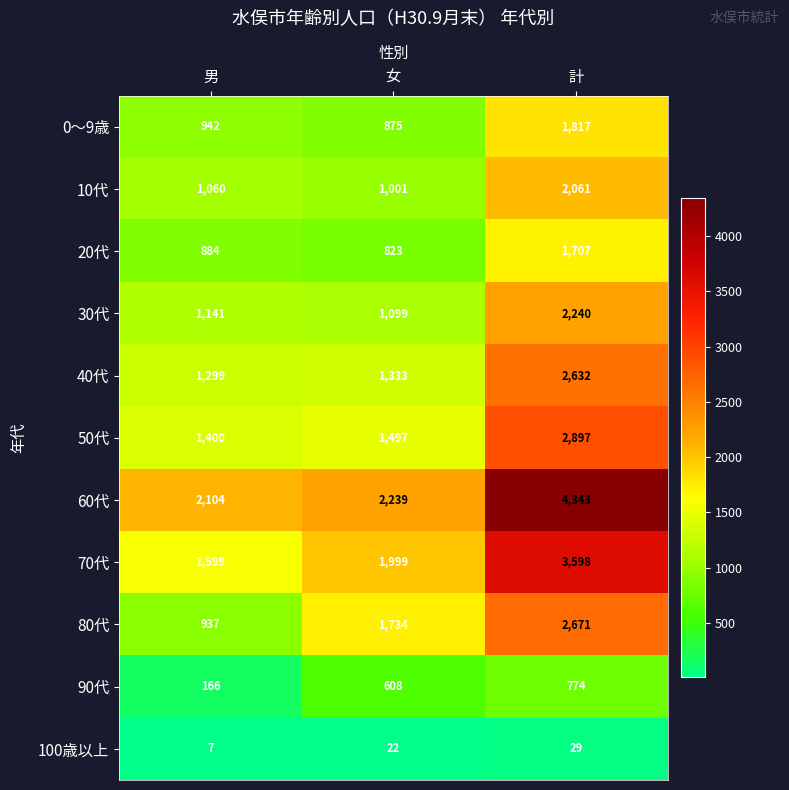

Count the number of categories in the chart.

3